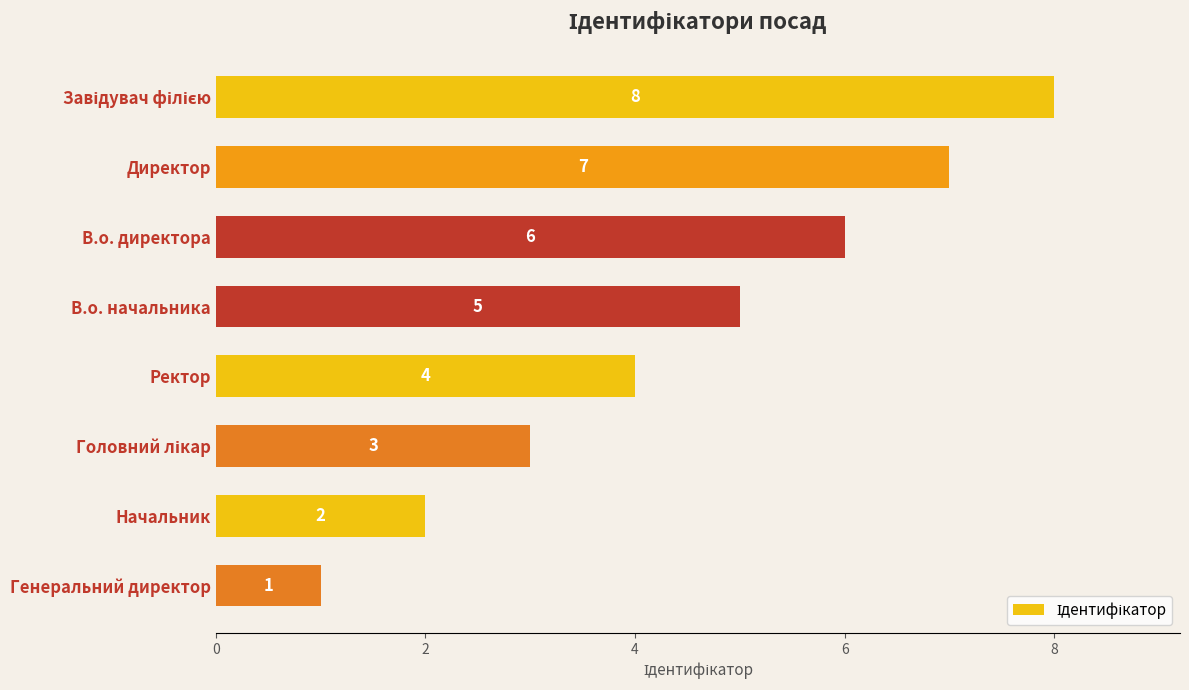

What is the label of the 4th bar from the top?

В.о. начальника